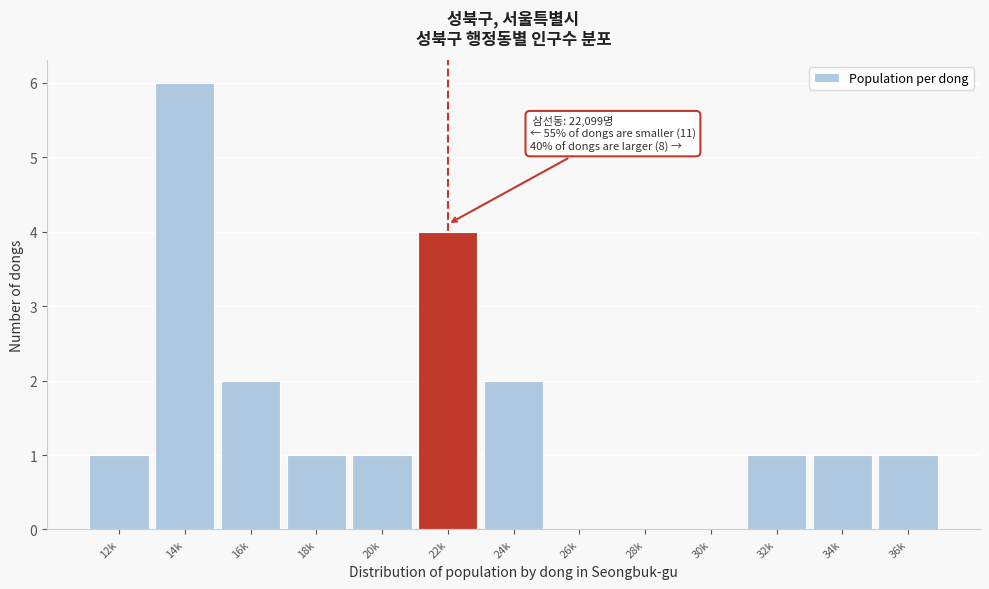

Reading left to right, transcribe all the data shown in this chart.

12k=1	14k=6	16k=2	18k=1	20k=1	22k=4	24k=2	26k=0	28k=0	30k=0	32k=1	34k=1	36k=1